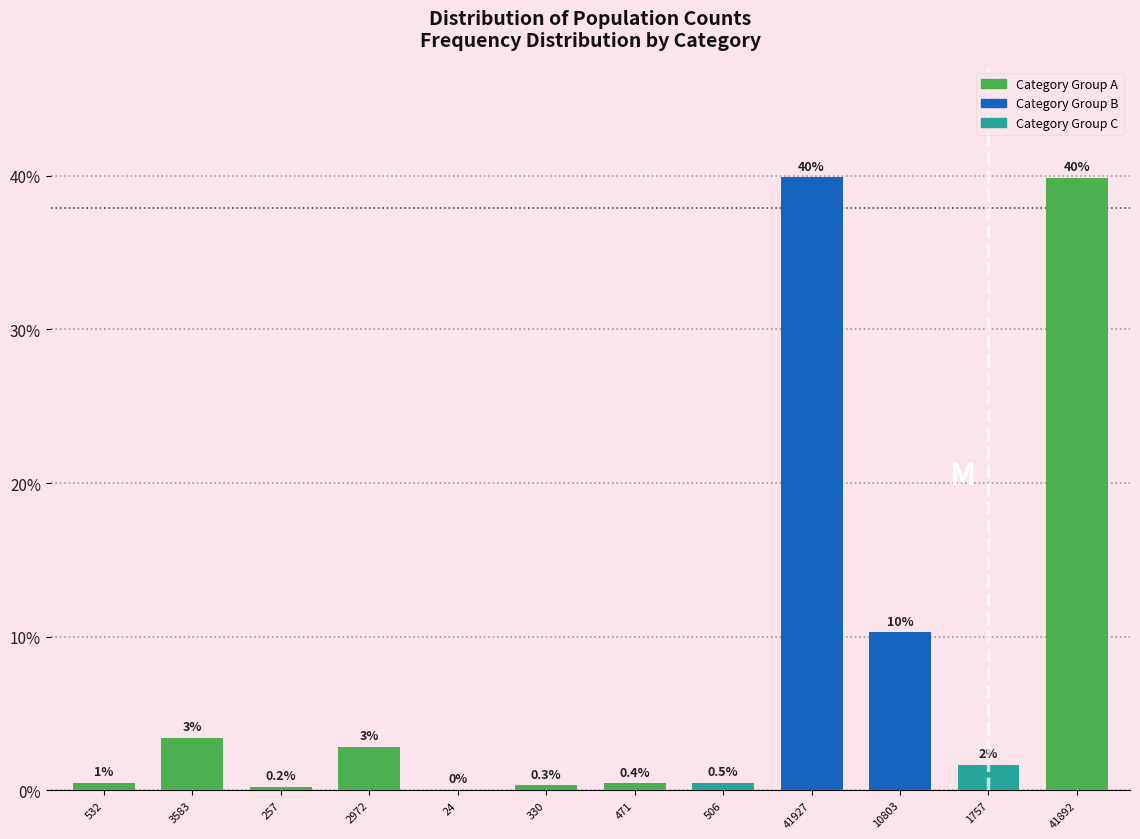

At which label is the value closest to 19?

10803